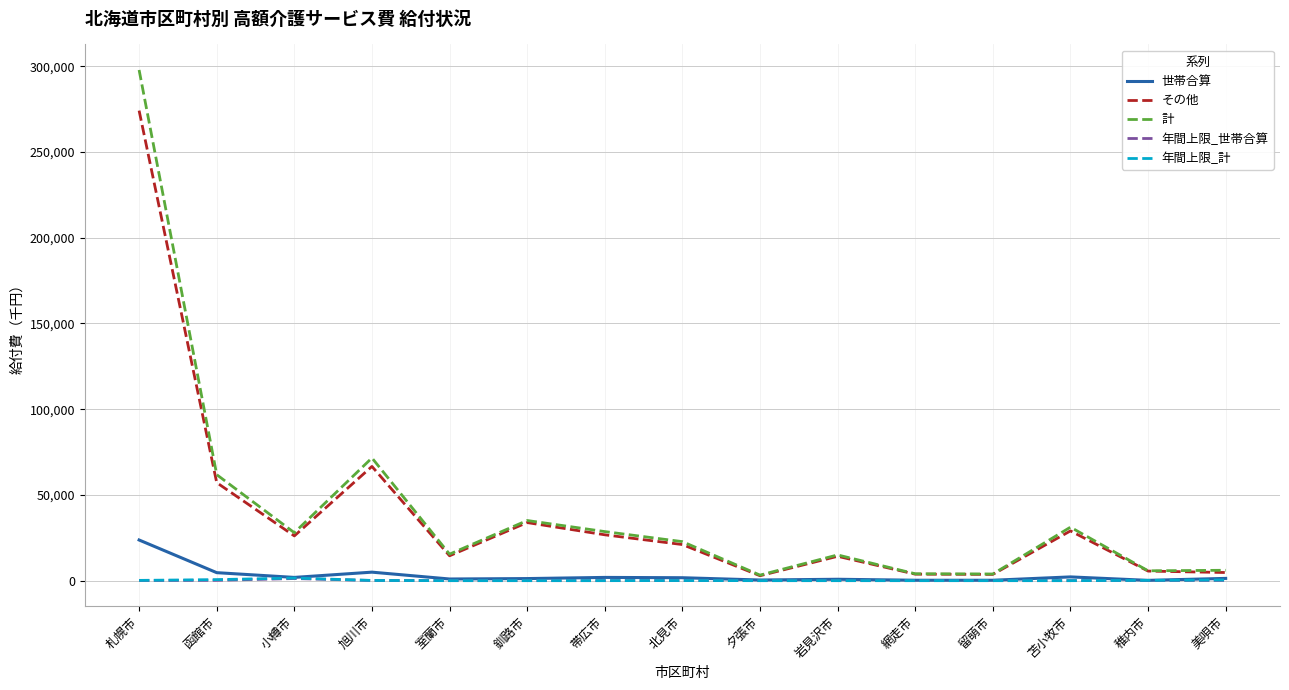

Does the chart display data point markers on the line(s)?

No